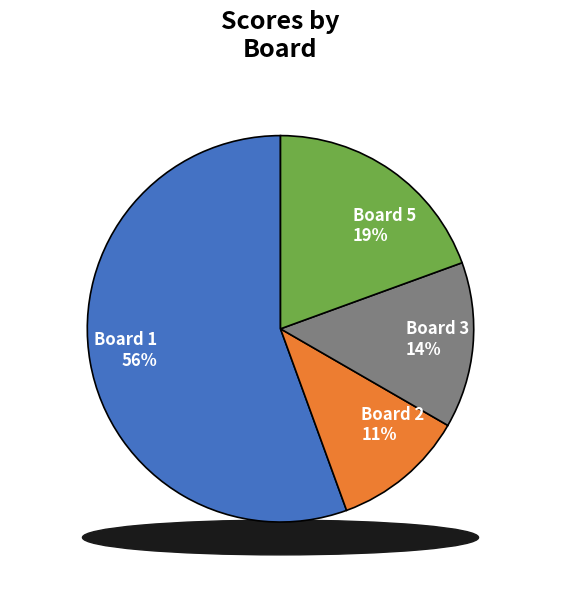

What is the majority slice?

Board 1